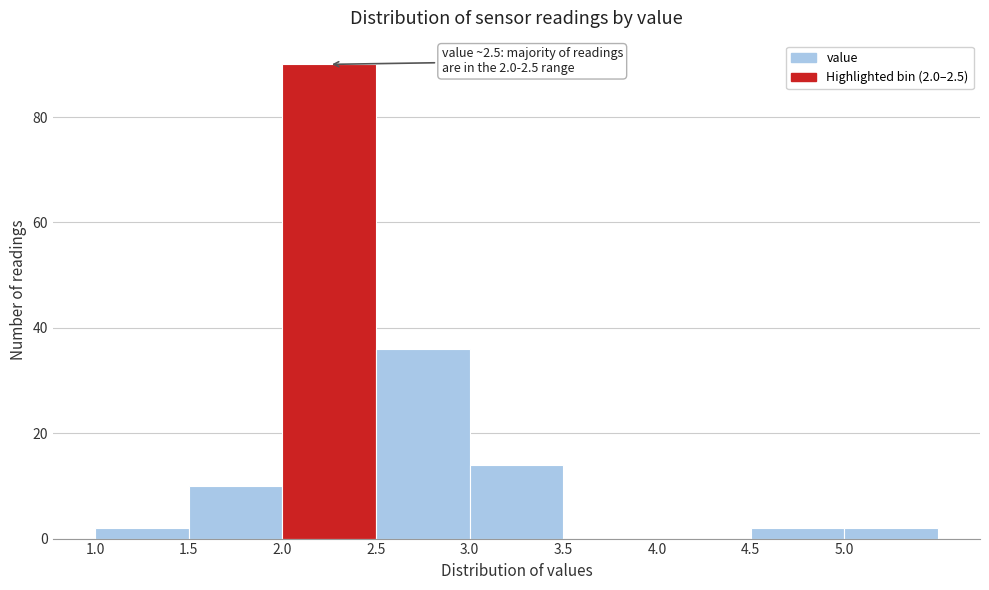

Over which range of the x-axis is the bar tallest?

2.0 to 2.5